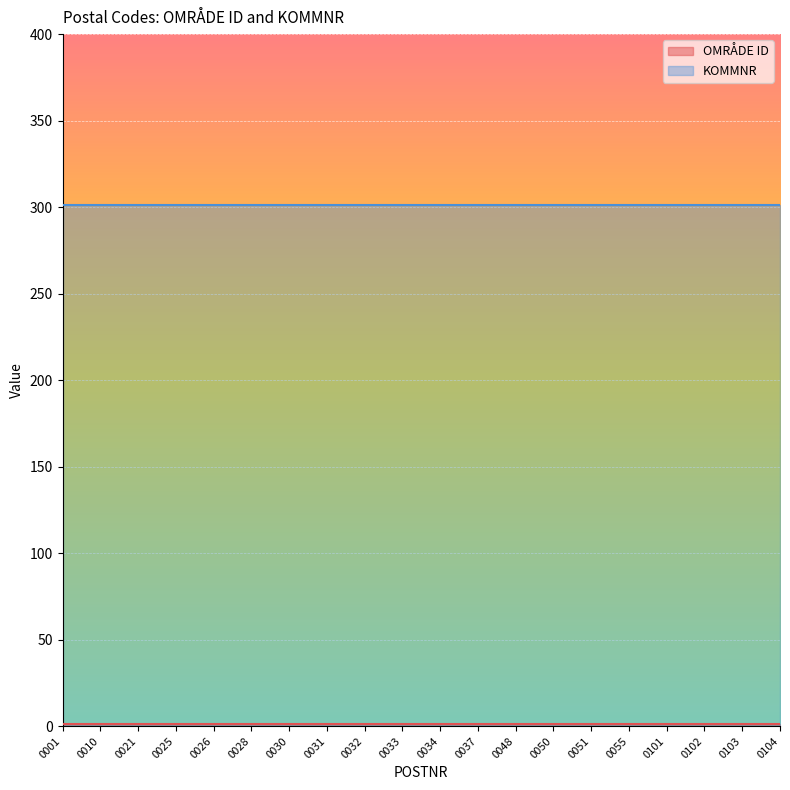

What is the sum of the OMRÅDE ID values at 0001 and 0010?

2